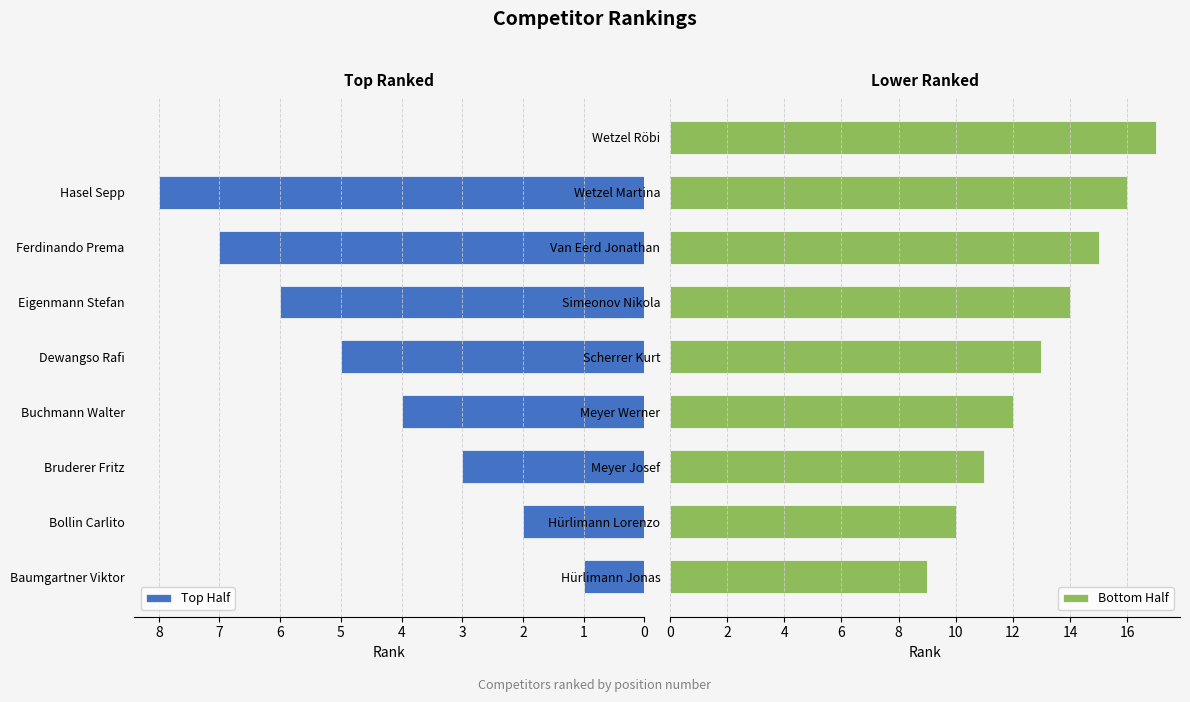

What is the difference between the maximum and minimum values in the Bottom Half series?

8